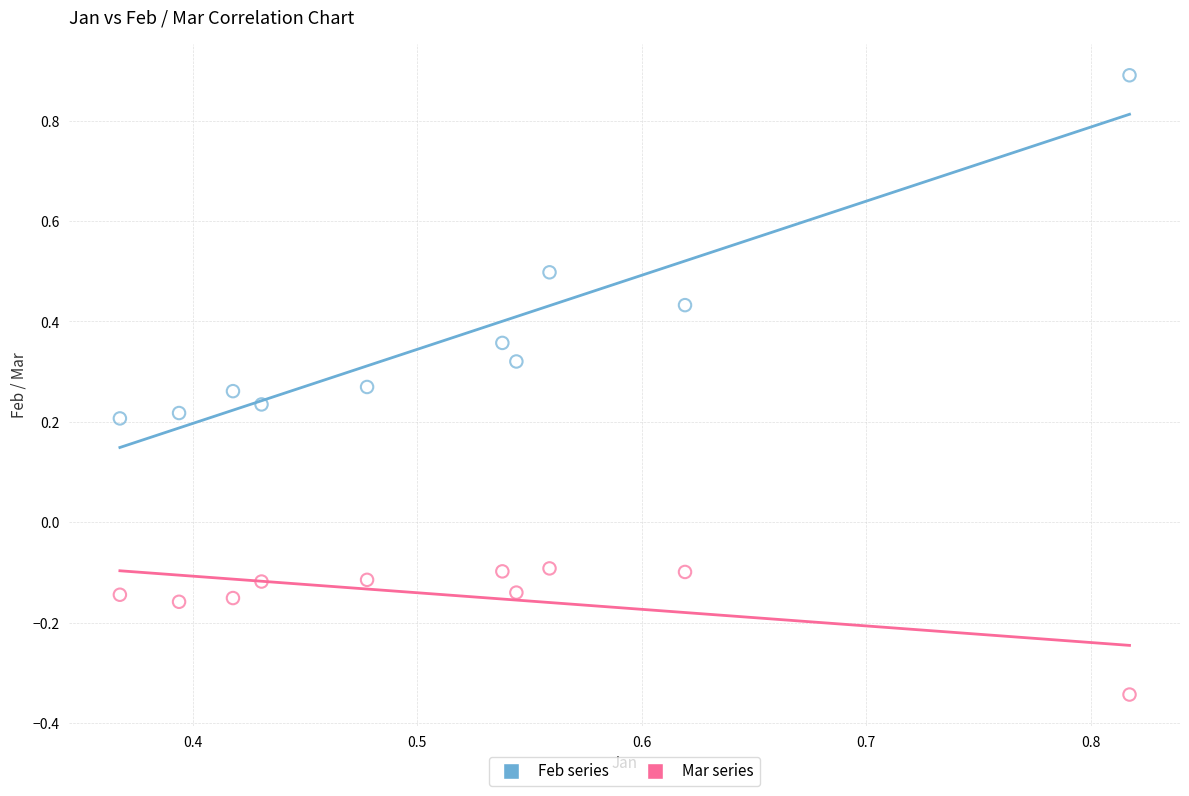

Which series has the widest spread of Y values?

Feb series